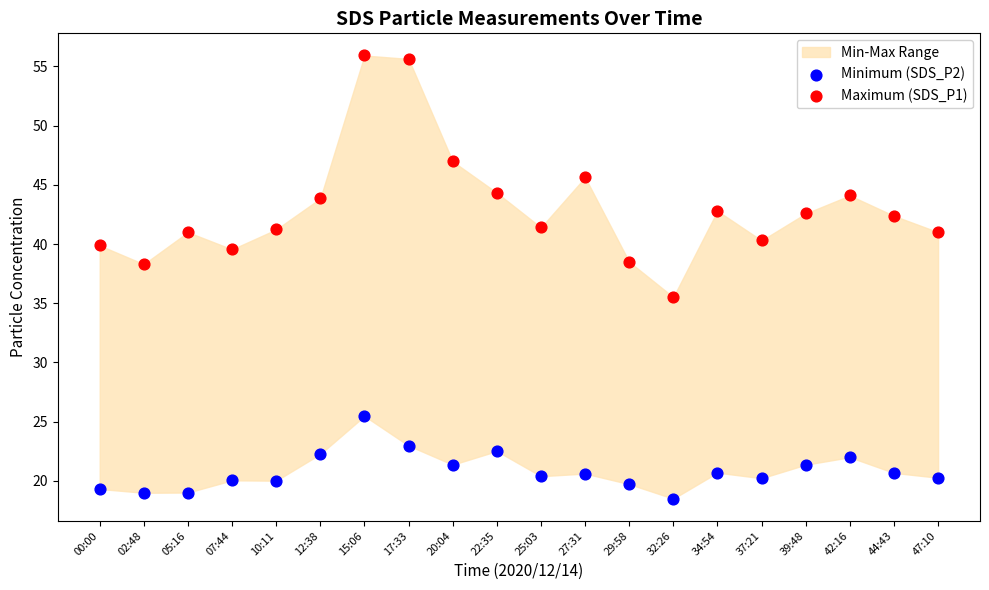

Which series has the widest spread of Y values?

Maximum (SDS_P1)